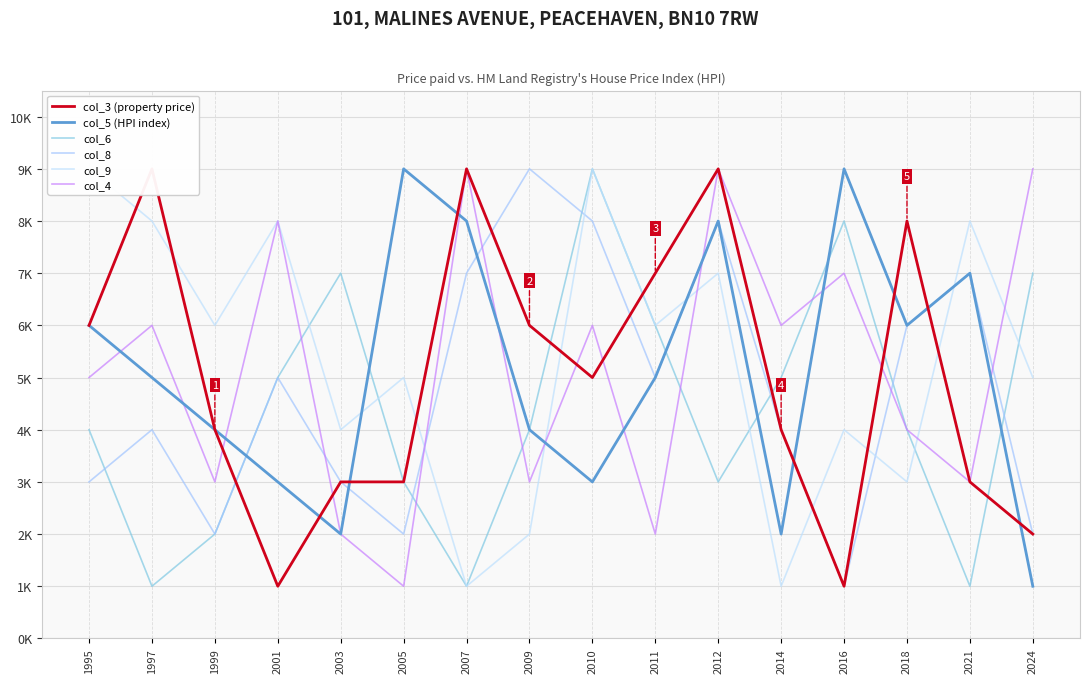

Reading right to left, transcribe all the data shown in this chart.

col_3 (property price): 2024=2	2021=3	2018=8	2016=1	2014=4	2012=9	2011=7	2010=5	2009=6	2007=9	2005=3	2003=3	2001=1	1999=4	1997=9	1995=6
col_5 (HPI index): 2024=1	2021=7	2018=6	2016=9	2014=2	2012=8	2011=5	2010=3	2009=4	2007=8	2005=9	2003=2	2001=3	1999=4	1997=5	1995=6
col_6: 2024=7	2021=1	2018=4	2016=8	2014=5	2012=3	2011=6	2010=9	2009=4	2007=1	2005=3	2003=7	2001=5	1999=2	1997=1	1995=4
col_8: 2024=2	2021=7	2018=6	2016=1	2014=4	2012=8	2011=5	2010=8	2009=9	2007=7	2005=2	2003=3	2001=5	1999=2	1997=4	1995=3
col_9: 2024=5	2021=8	2018=3	2016=4	2014=1	2012=7	2011=6	2010=9	2009=2	2007=1	2005=5	2003=4	2001=8	1999=6	1997=8	1995=9
col_4: 2024=9	2021=3	2018=4	2016=7	2014=6	2012=9	2011=2	2010=6	2009=3	2007=9	2005=1	2003=2	2001=8	1999=3	1997=6	1995=5